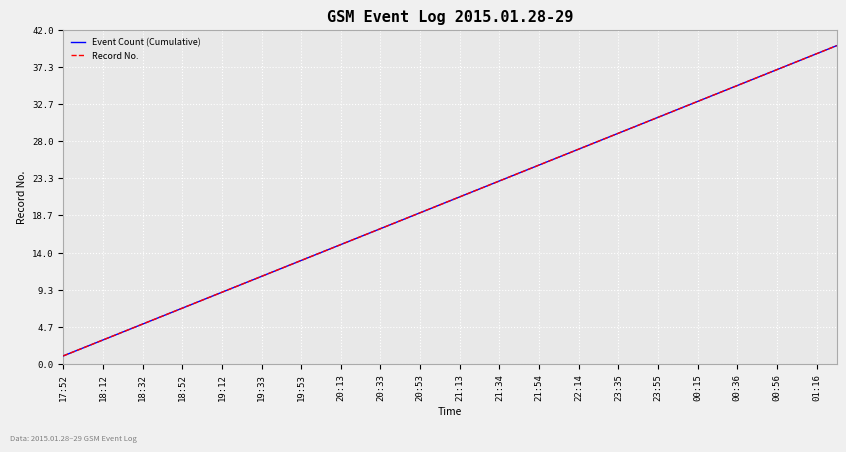

At which label does Event Count (Cumulative) reach its minimum?

17:52